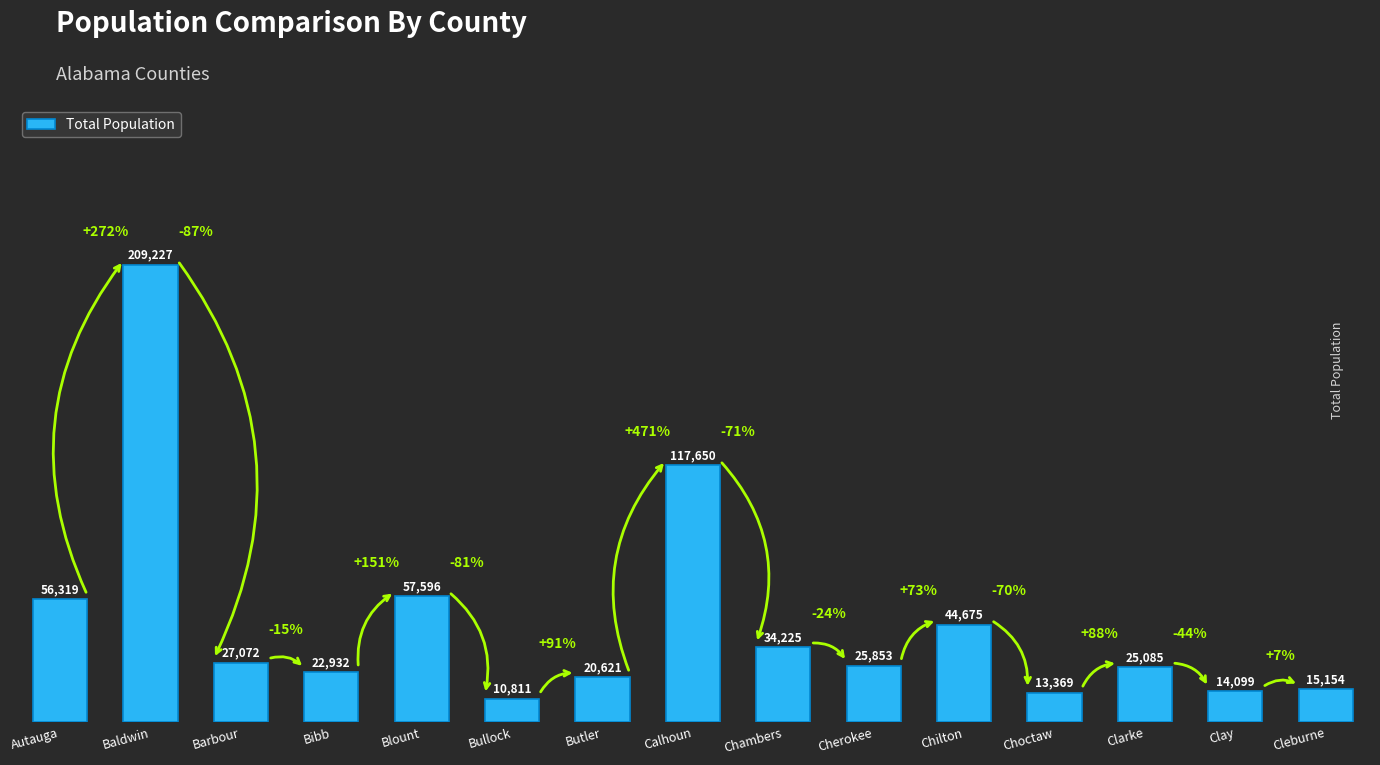

Reading right to left, list all the values displayed in this chart.

Cleburne=15154	Clay=14099	Clarke=25085	Choctaw=13369	Chilton=44675	Cherokee=25853	Chambers=34225	Calhoun=117650	Butler=20621	Bullock=10811	Blount=57596	Bibb=22932	Barbour=27072	Baldwin=209227	Autauga=56319